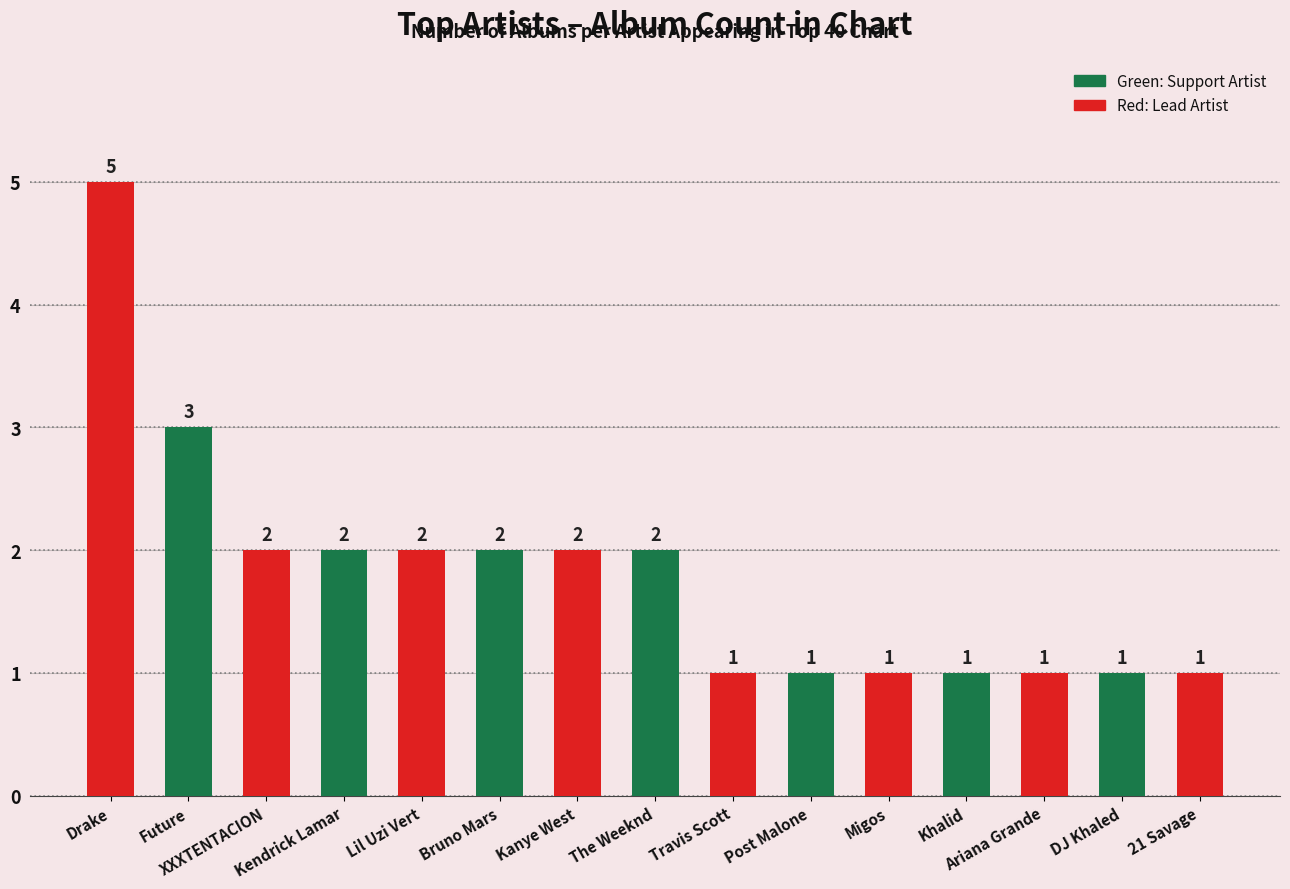

Reading left to right, transcribe all the data shown in this chart.

5	3	2	2	2	2	2	2	1	1	1	1	1	1	1